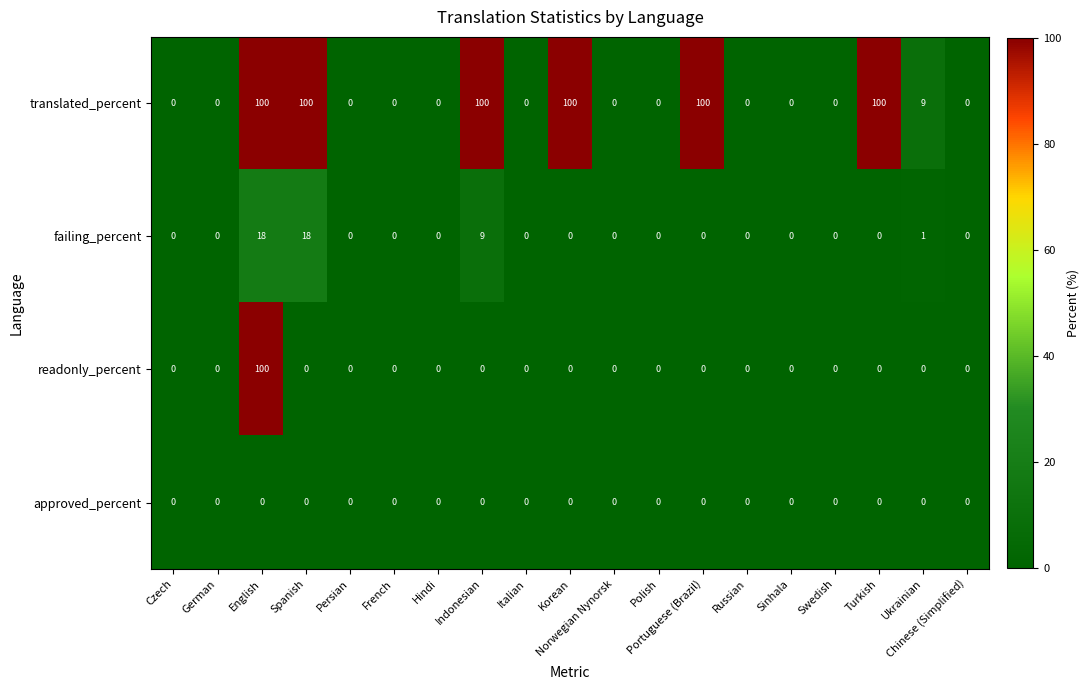

What is the sum of all failing_percent values?

46